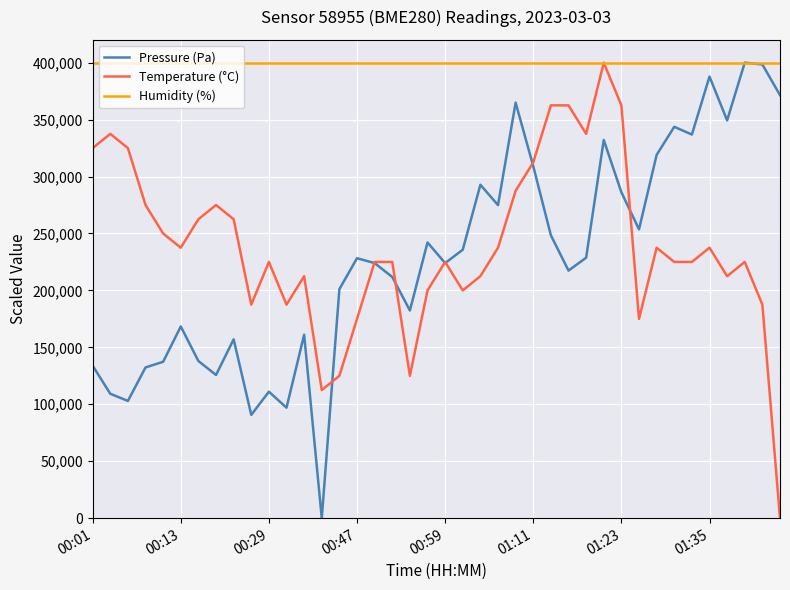

Which series has the largest total across all categories?

Humidity (%)